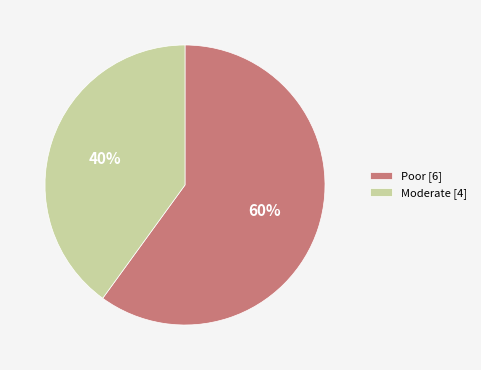

Is the sum of Poor [6] and Moderate [4] greater than half?

Yes